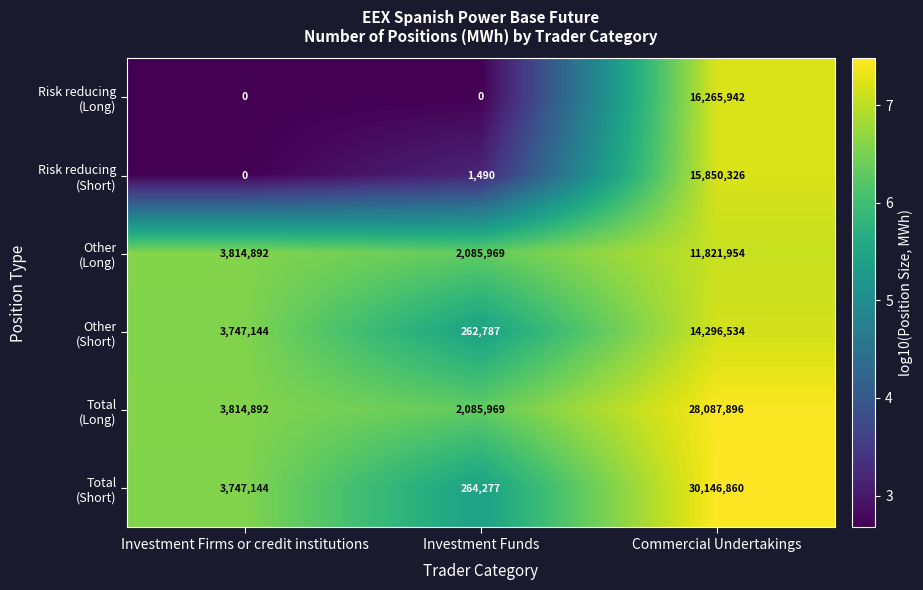

What is the difference between the highest and lowest values at Investment Firms or credit institutions?

3814892